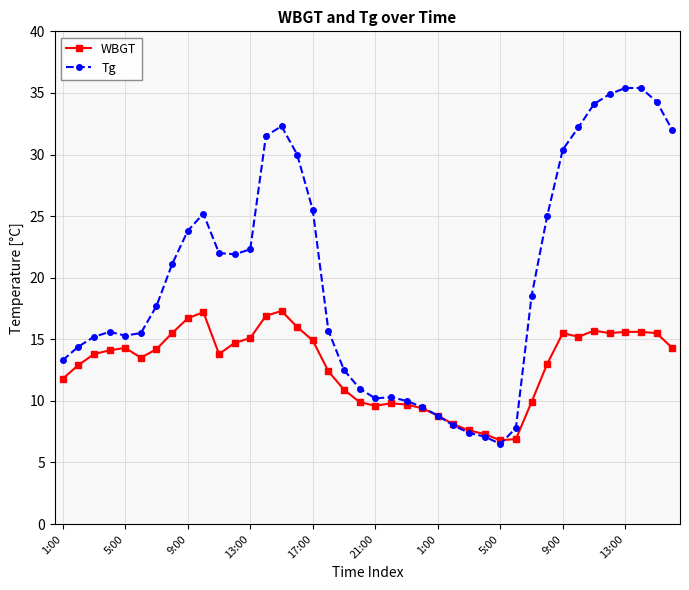

At how many categories does at least one series exceed 7?

39